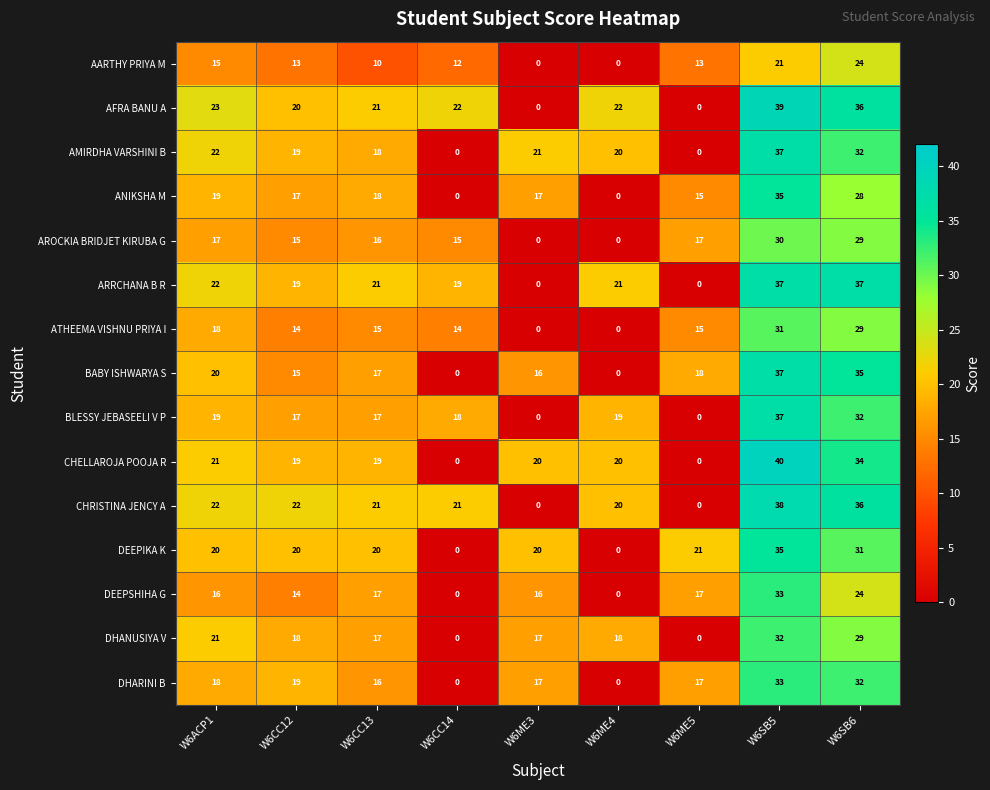

What is the total value across all series at W6SB5?

515